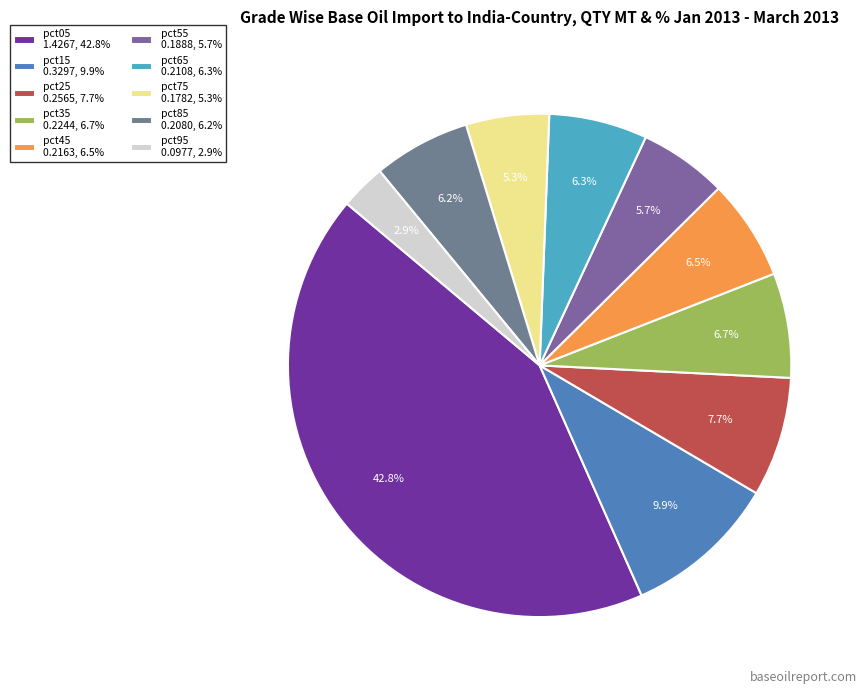

To the nearest percent, what is the average slice percentage?

10%